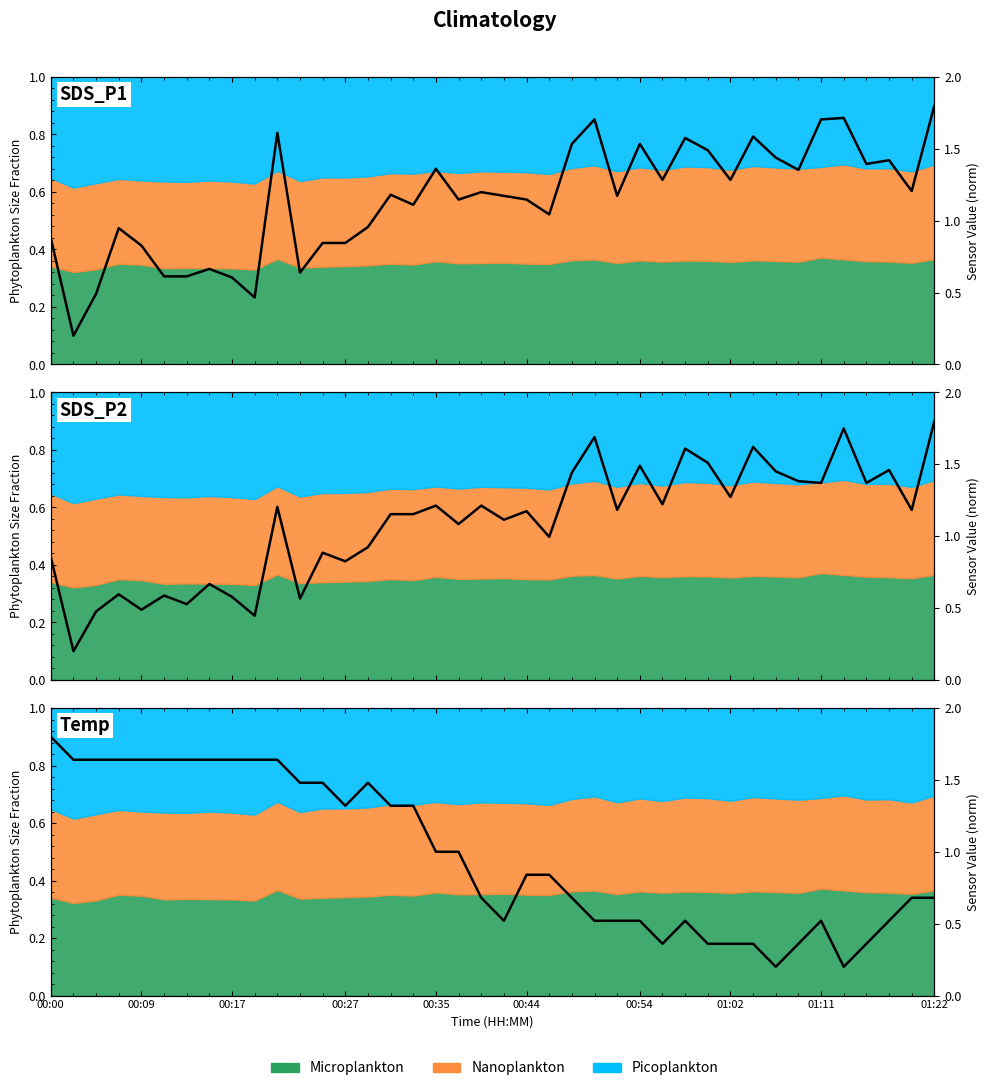

Rank the series by their average value, from highest to lowest.

SDS_P1, SDS_P2, Temp